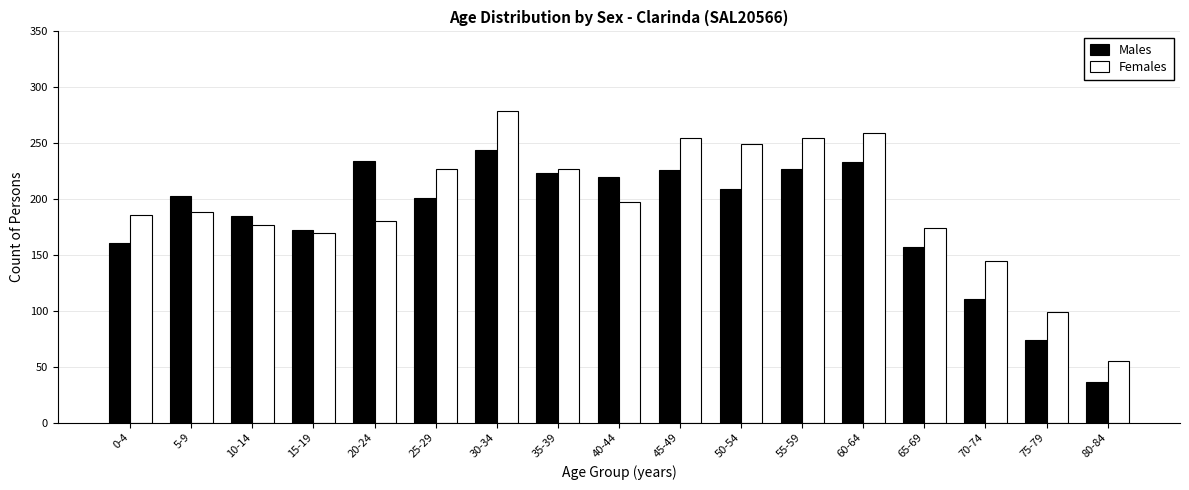

What is the difference between the second highest and minimum values in the Males series?

198